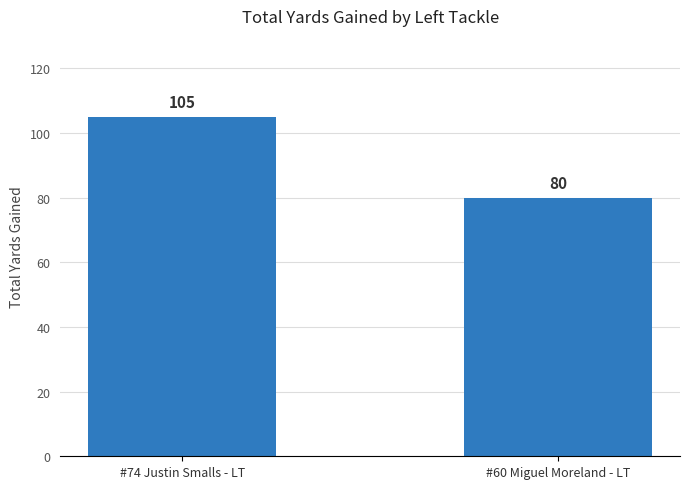

Rank the categories by value from highest to lowest.

#74 Justin Smalls - LT, #60 Miguel Moreland - LT